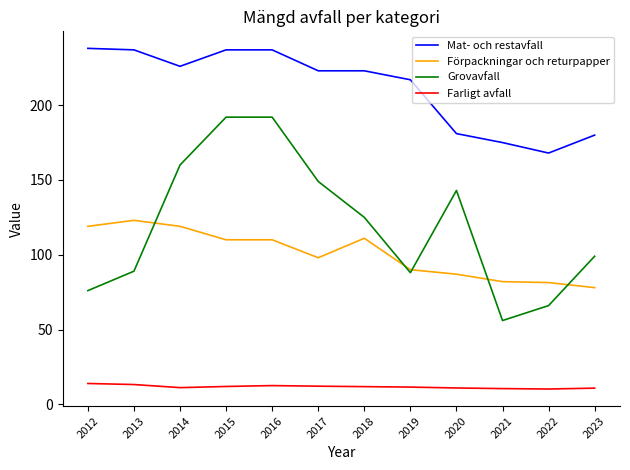

At which label is Mat- och restavfall closest to 203?

2019